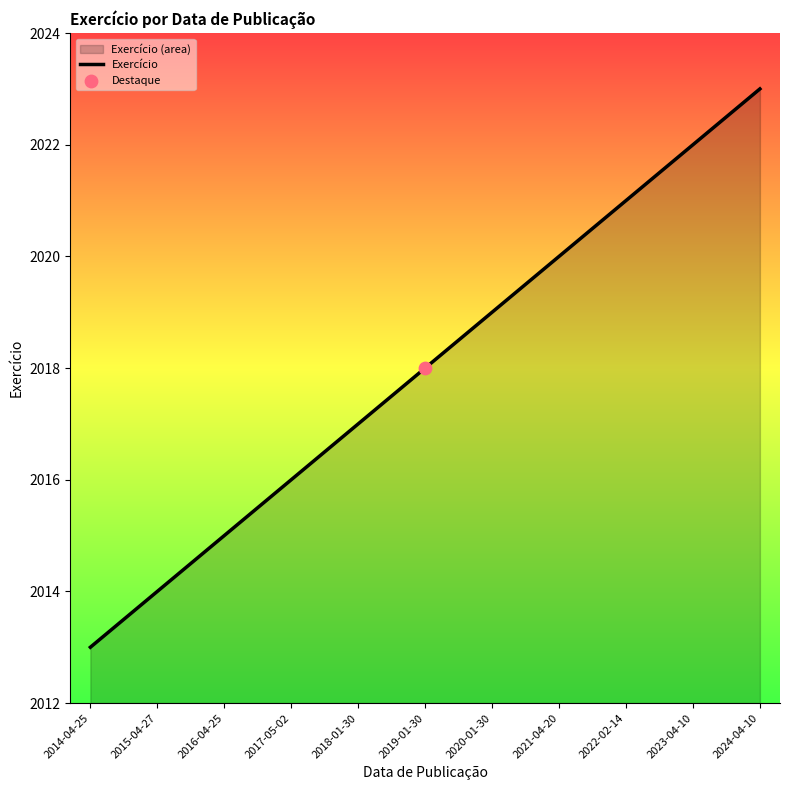

What is the ratio of the value at 2014-04-25 to the value at 2018-01-30?

1.0